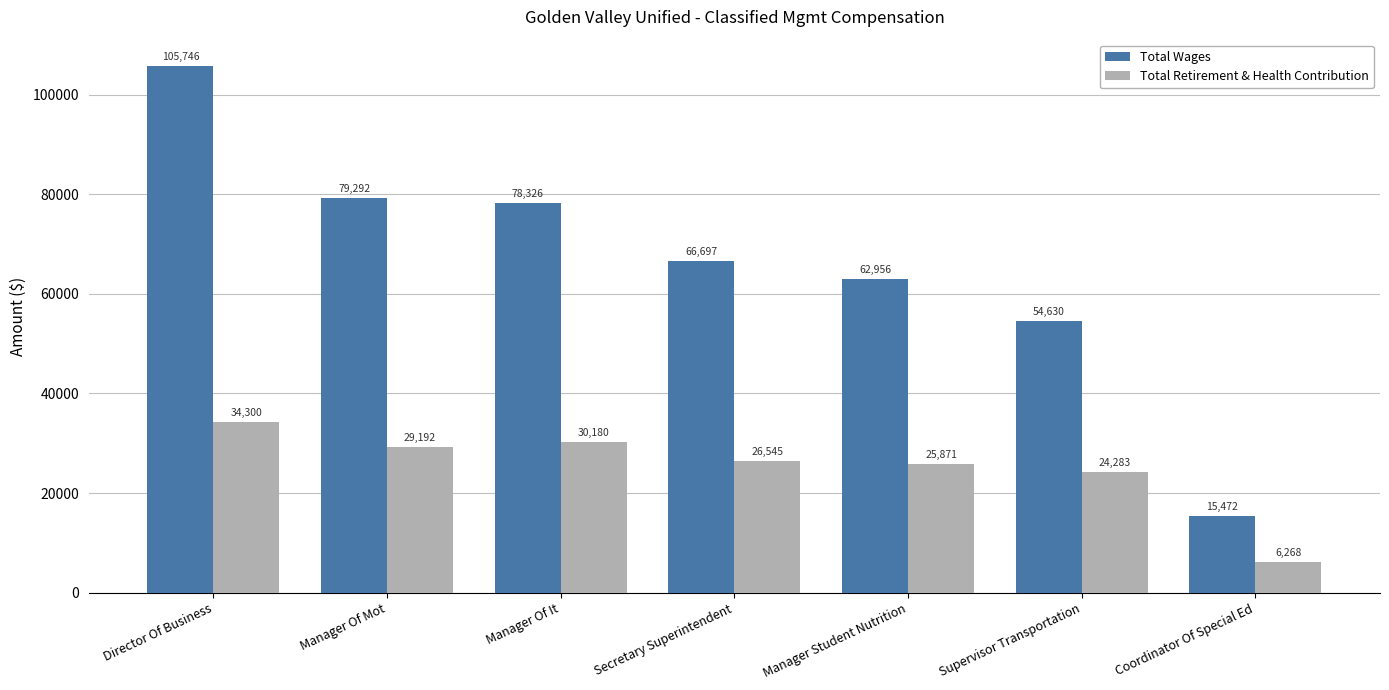

What is the average value of the Total Retirement & Health Contribution series?

25234